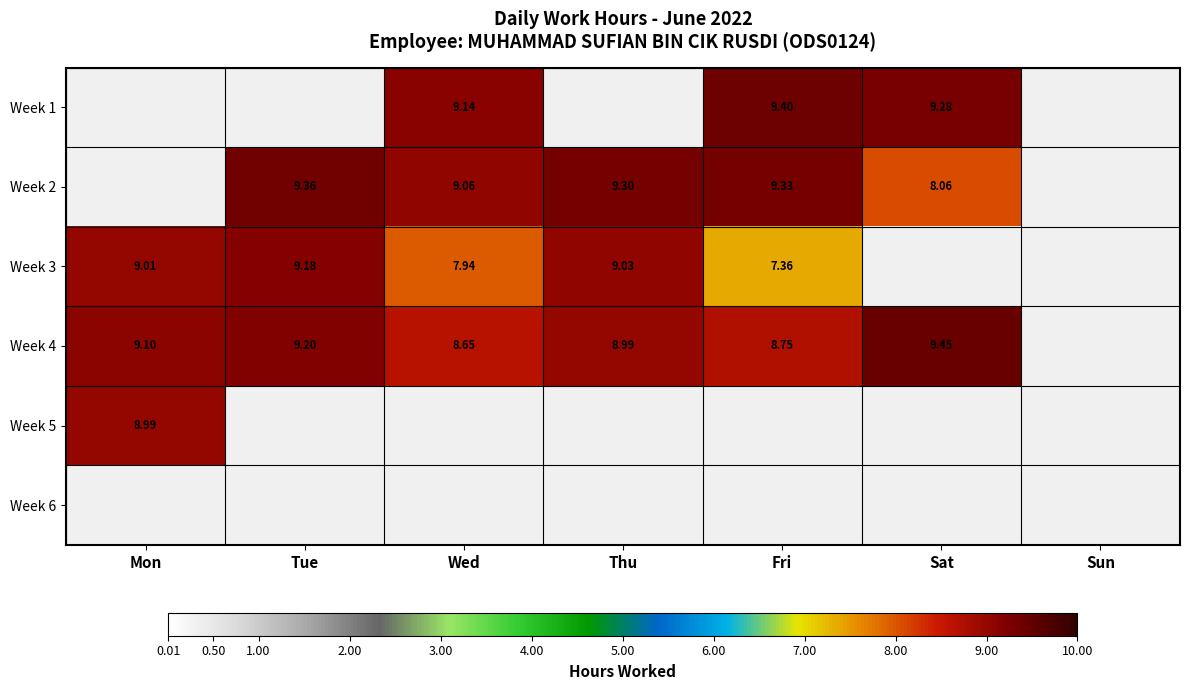

List the labels in order of Week 5 value, smallest first.

Mon, Tue, Wed, Thu, Fri, Sat, Sun